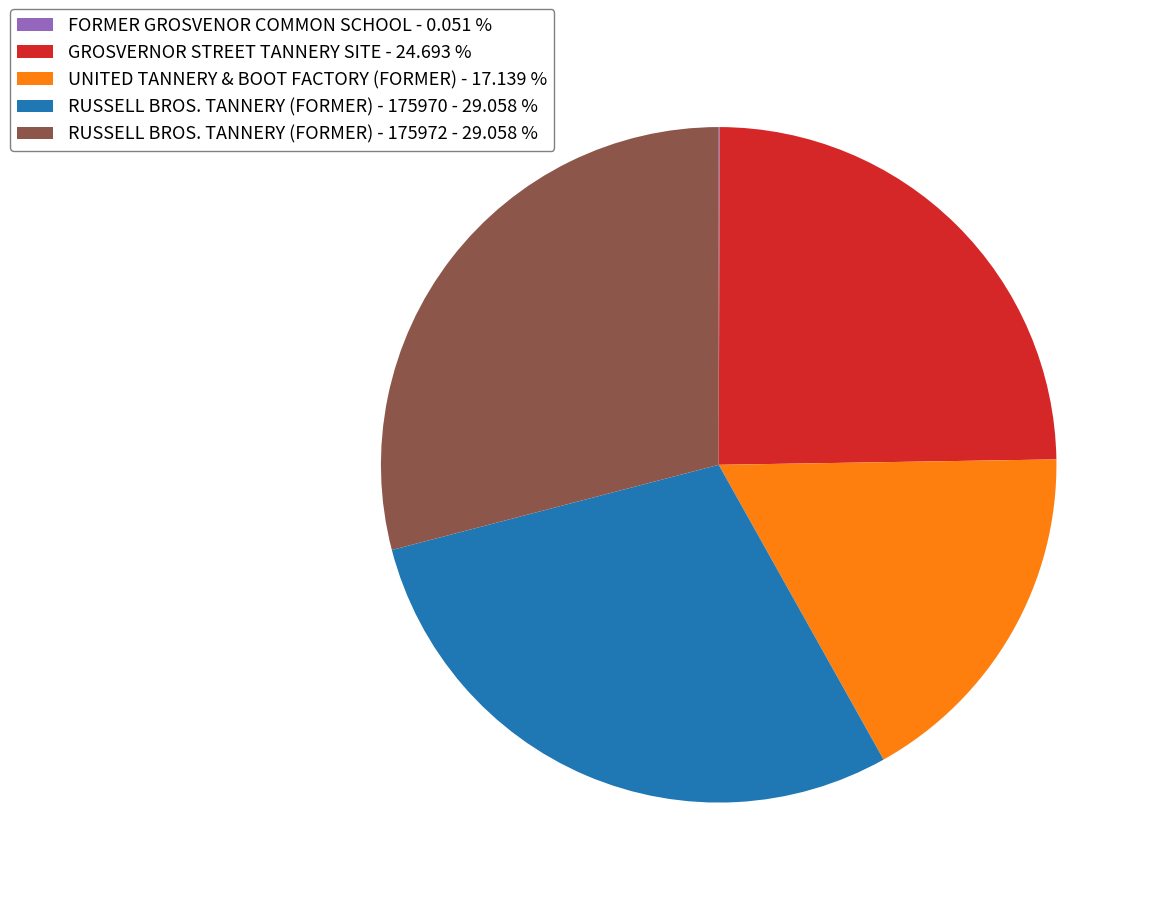

Does RUSSELL BROS. TANNERY (FORMER) - 175972 account for over 50% of the chart?

No